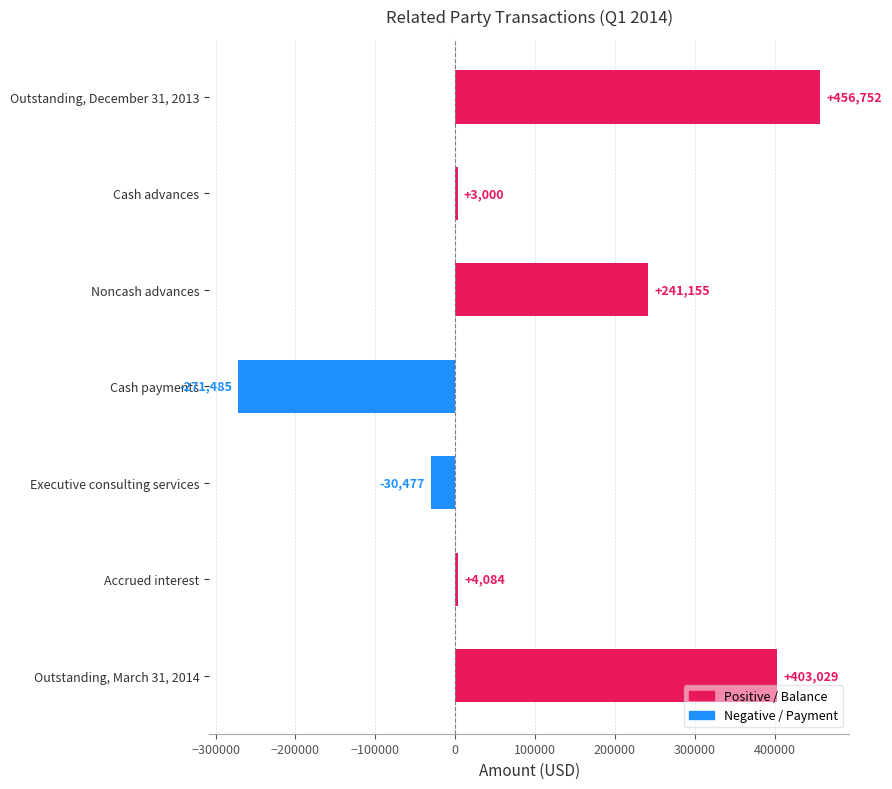

Reading bottom to top, list all the values displayed in this chart.

403029	4084	-30477	-271485	241155	3000	456752